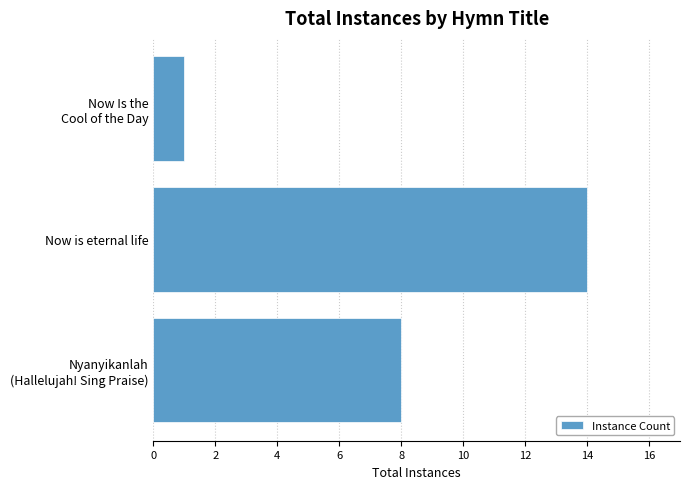

What is the sum of all values?

23